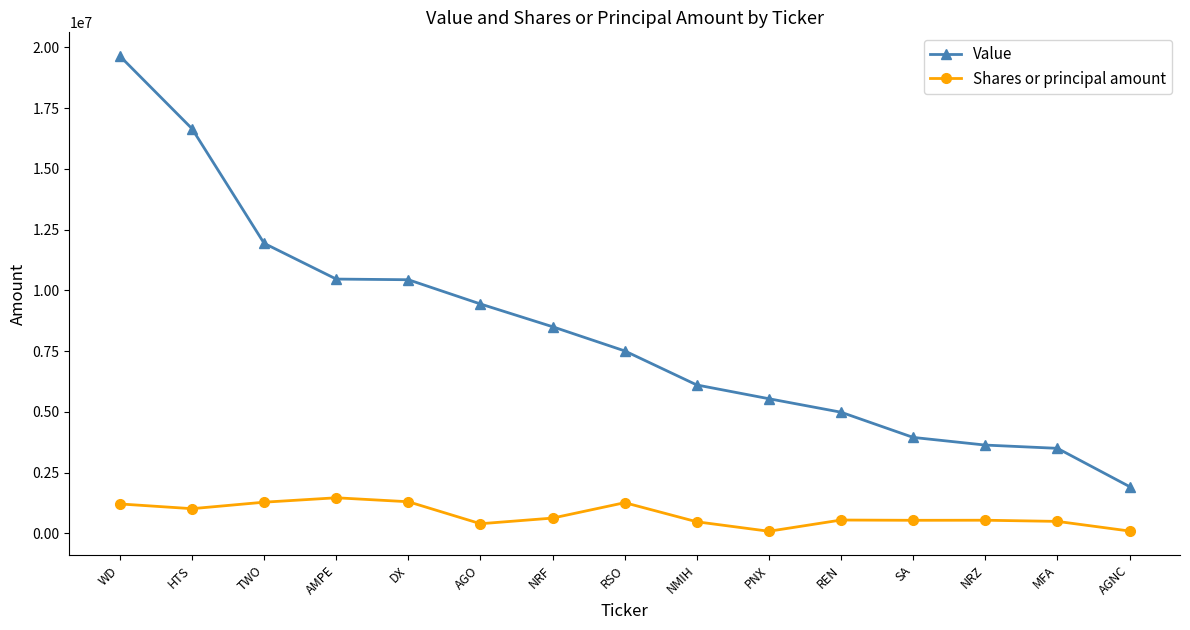

What is the smallest value displayed?

90292